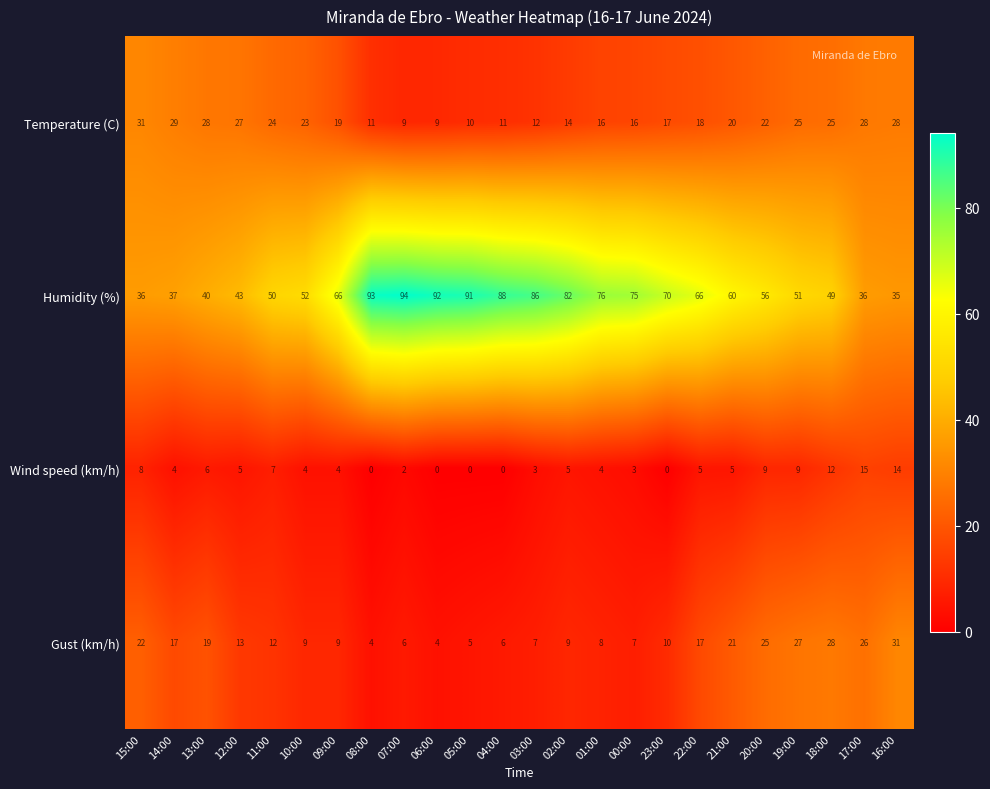

What is the difference between the Temperature (C) values at 16:00 and 08:00?

17